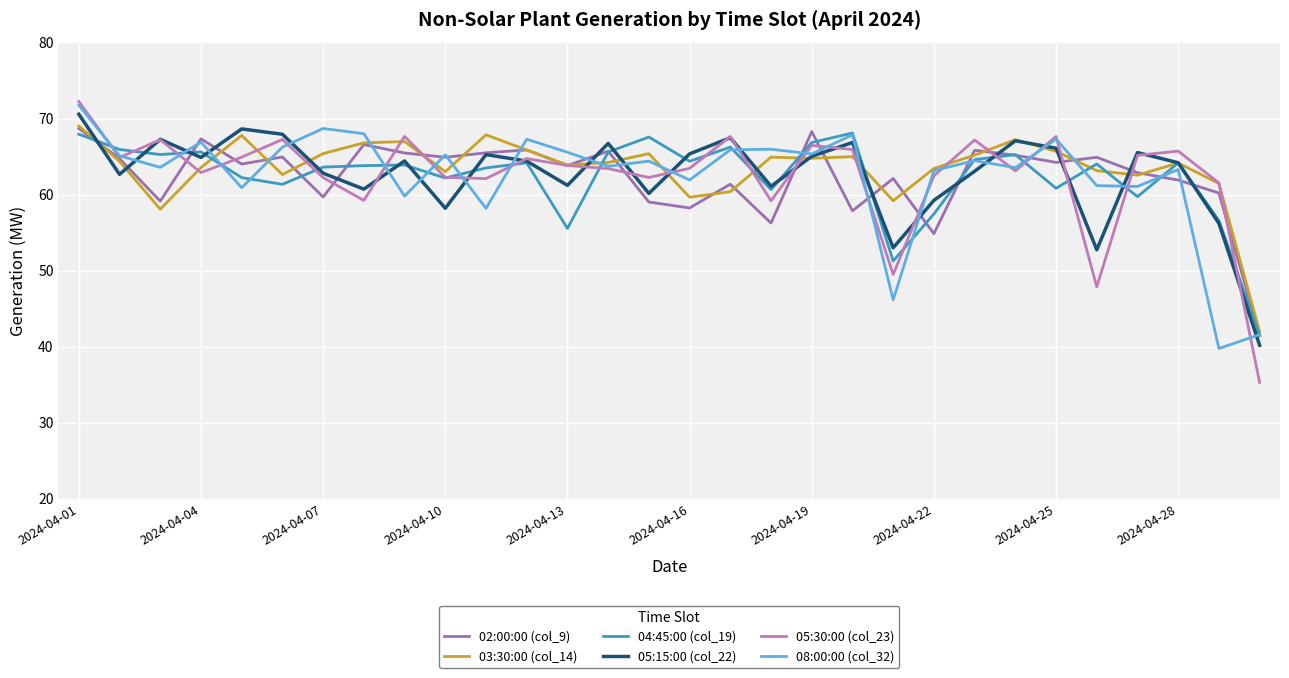

True or false: 02:00:00 (col_9) has more than 1 interior local peaks.

True